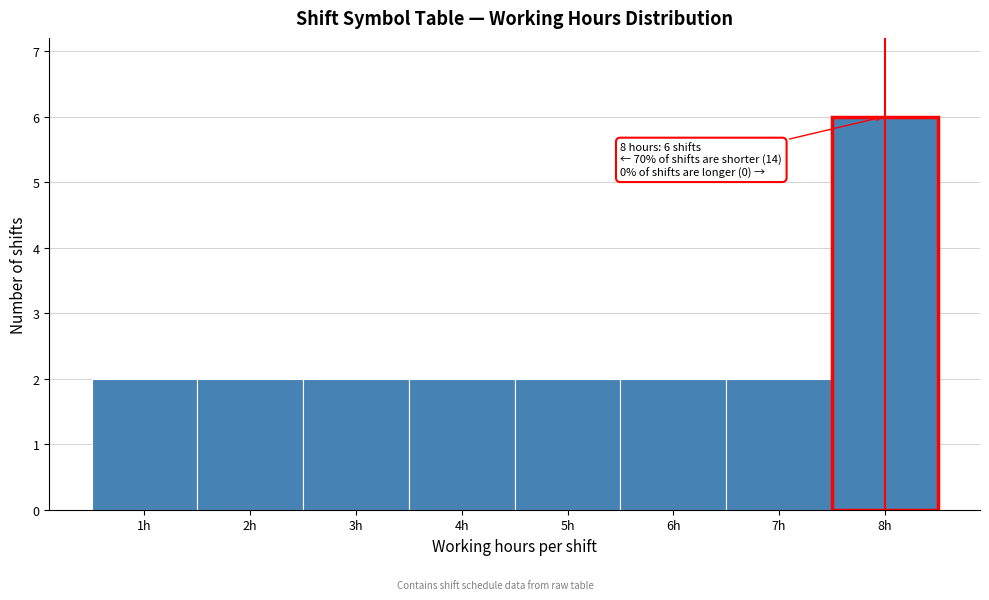

Over which range of the x-axis is the bar tallest?

7.5 to 8.5